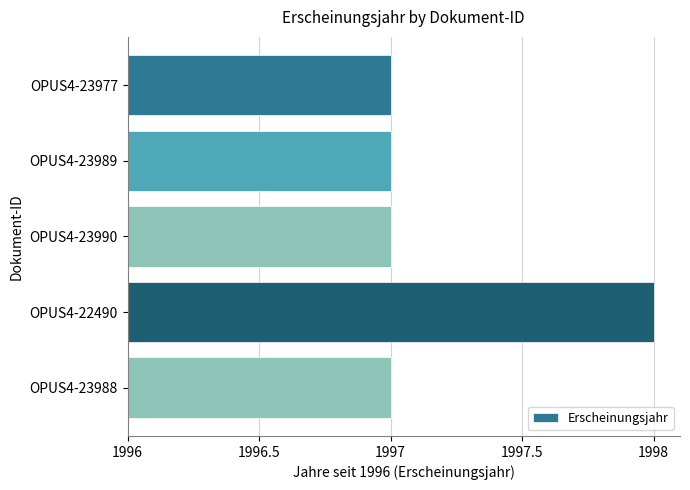

Are the bars horizontal?

Yes